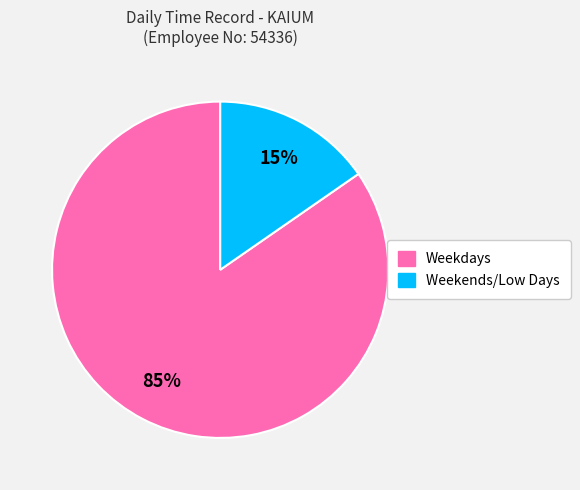

Does any single category account for the majority?

Yes